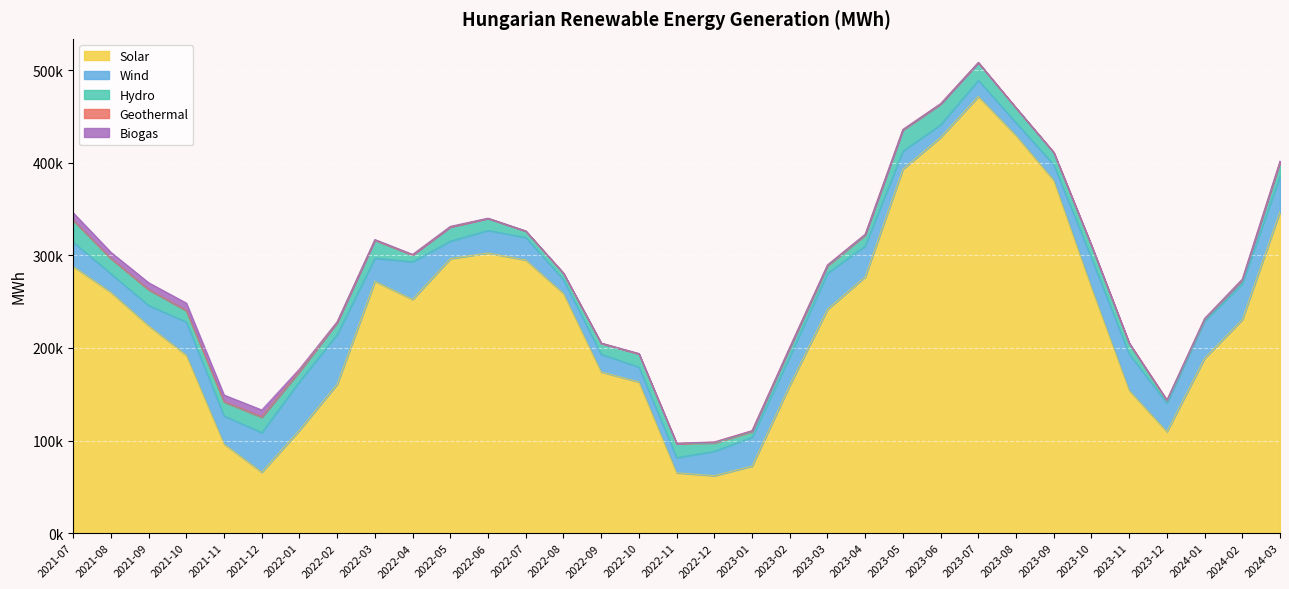

Reading right to left, extract all data points from this chart.

Solar: 2024-03=347230.3	2024-02=230663.3	2024-01=188800.3	2023-12=109593.4	2023-11=154140.4	2023-10=265243.9	2023-09=380890.9	2023-08=429395.0	2023-07=471553.8	2023-06=427413.2	2023-05=393094.0	2023-04=276787.5	2023-03=241733.7	2023-02=159609.9	2023-01=72362.0	2022-12=62058.5	2022-11=65167.9	2022-10=163255.0	2022-09=174108.1	2022-08=258835.2	2022-07=294943.1	2022-06=302606.0	2022-05=296427.3	2022-04=252411.2	2022-03=271946.4	2022-02=160799.9	2022-01=111182.2	2021-12=65803.2	2021-11=96275.1	2021-10=192151.1	2021-09=224008.1	2021-08=260038.6	2021-07=288033.2
Wind: 2024-03=38409.5	2024-02=38859.2	2024-01=40187.1	2023-12=30807.2	2023-11=39137.1	2023-10=31651.4	2023-09=16910.0	2023-08=13778.5	2023-07=17507.6	2023-06=13632.7	2023-05=19552.7	2023-04=33438.7	2023-03=39031.3	2023-02=30909.6	2023-01=31220.6	2022-12=26319.0	2022-11=16323.9	2022-10=16162.3	2022-09=19071.8	2022-08=14903.3	2022-07=24375.6	2022-06=24315.9	2022-05=18957.0	2022-04=40679.1	2022-03=25033.3	2022-02=53674.7	2022-01=52488.9	2021-12=42748.3	2021-11=30378.9	2021-10=35980.4	2021-09=21846.9	2021-08=20104.8	2021-07=26190.6
Hydro: 2024-03=14685.0	2024-02=3552.6	2024-01=1666.2	2023-12=2318.4	2023-11=11231.5	2023-10=13287.8	2023-09=12980.0	2023-08=15751.0	2023-07=18924.5	2023-06=22127.1	2023-05=22578.8	2023-04=11550.7	2023-03=7792.1	2023-02=9194.1	2023-01=5932.2	2022-12=8954.2	2022-11=15224.3	2022-10=14253.1	2022-09=11826.5	2022-08=6888.0	2022-07=6909.3	2022-06=12969.3	2022-05=15326.6	2022-04=7358.0	2022-03=19547.7	2022-02=12924.0	2022-01=10712.5	2021-12=16375.3	2021-11=14958.6	2021-10=12072.6	2021-09=17040.3	2021-08=16381.4	2021-07=23477.1
Geothermal: 2024-03=824.3	2024-02=671.9	2024-01=723.0	2023-12=888.8	2023-11=794.6	2023-10=604.5	2023-09=482.3	2023-08=308.0	2023-07=210.6	2023-06=529.5	2023-05=606.0	2023-04=874.2	2023-03=946.8	2023-02=896.0	2023-01=971.0	2022-12=961.6	2022-11=213.3	2022-10=0.0	2022-09=0.0	2022-08=0.0	2022-07=0.0	2022-06=0.0	2022-05=0.0	2022-04=0.0	2022-03=0.0	2022-02=318.5	2022-01=772.0	2021-12=814.5	2021-11=503.1	2021-10=266.8	2021-09=256.7	2021-08=149.5	2021-07=239.6
Biogas: 2024-03=807.1	2024-02=755.5	2024-01=656.1	2023-12=61.0	2023-11=53.7	2023-10=56.0	2023-09=46.1	2023-08=177.2	2023-07=188.2	2023-06=158.1	2023-05=171.8	2023-04=142.9	2023-03=194.3	2023-02=190.3	2023-01=229.5	2022-12=233.6	2022-11=231.9	2022-10=358.6	2022-09=304.6	2022-08=243.1	2022-07=217.5	2022-06=244.6	2022-05=659.8	2022-04=649.8	2022-03=580.1	2022-02=804.7	2022-01=2210.5	2021-12=7347.2	2021-11=7046.9	2021-10=8014.6	2021-09=7341.6	2021-08=6657.4	2021-07=8046.0